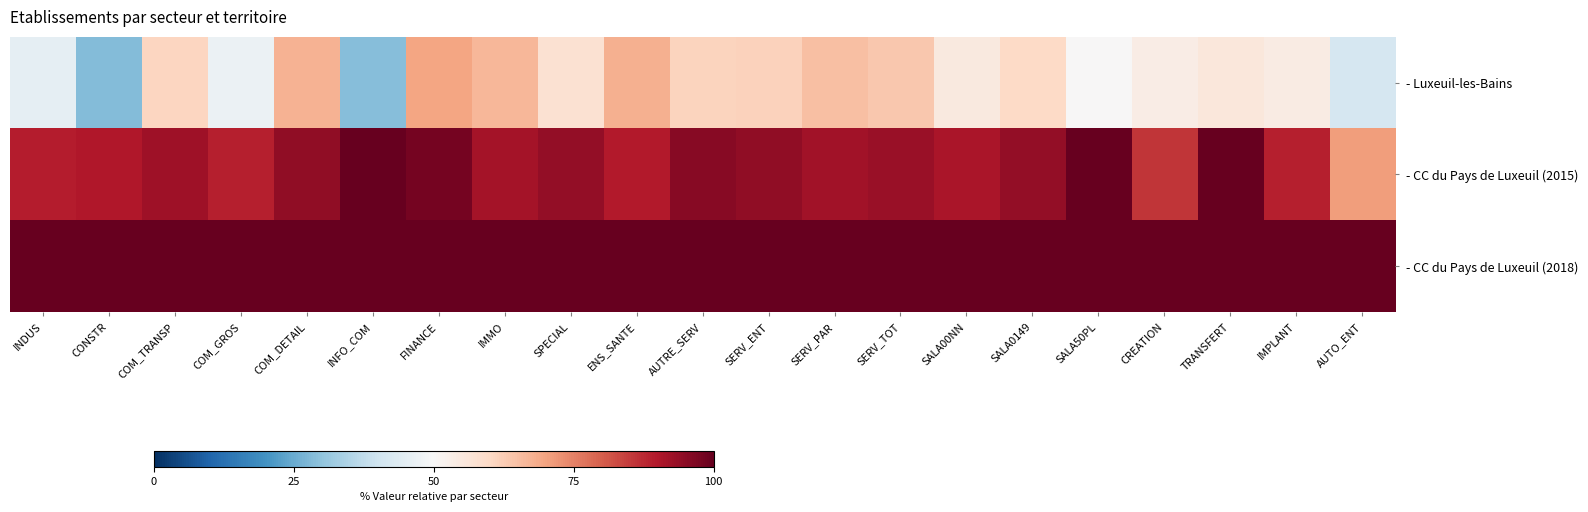

Which label corresponds to the largest value in the chart?

INFO_COM